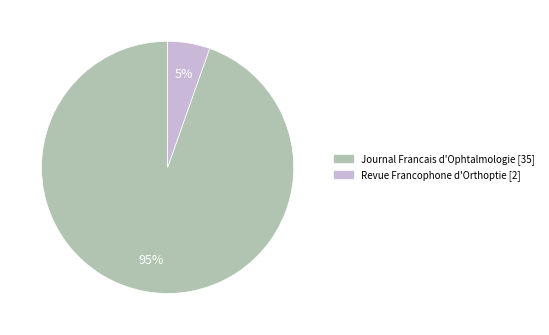

What is the majority slice?

Journal Francais d'Ophtalmologie [35]